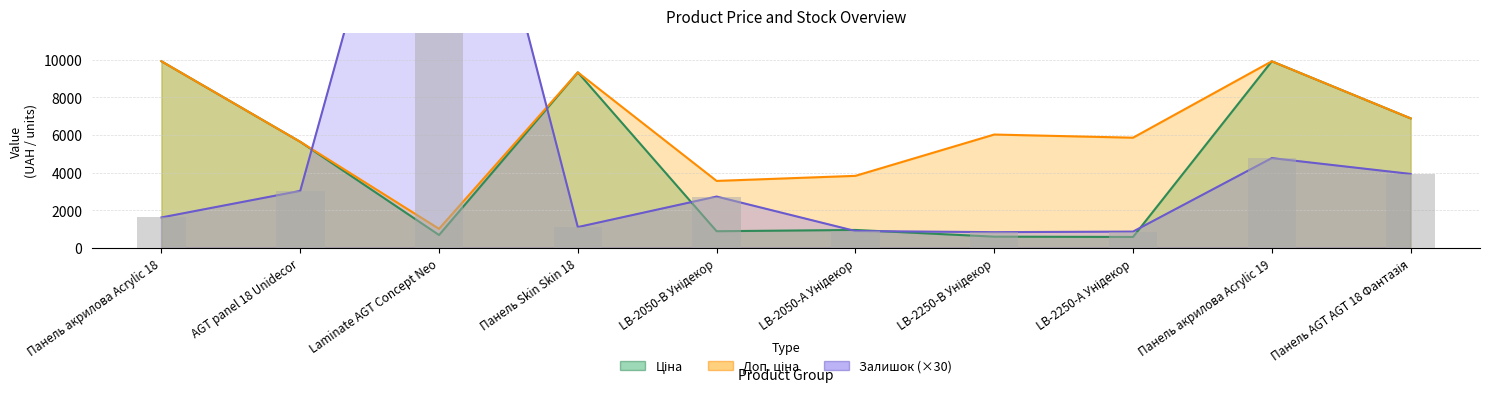

What is the sum of all Доп. ціна values?

61933.4